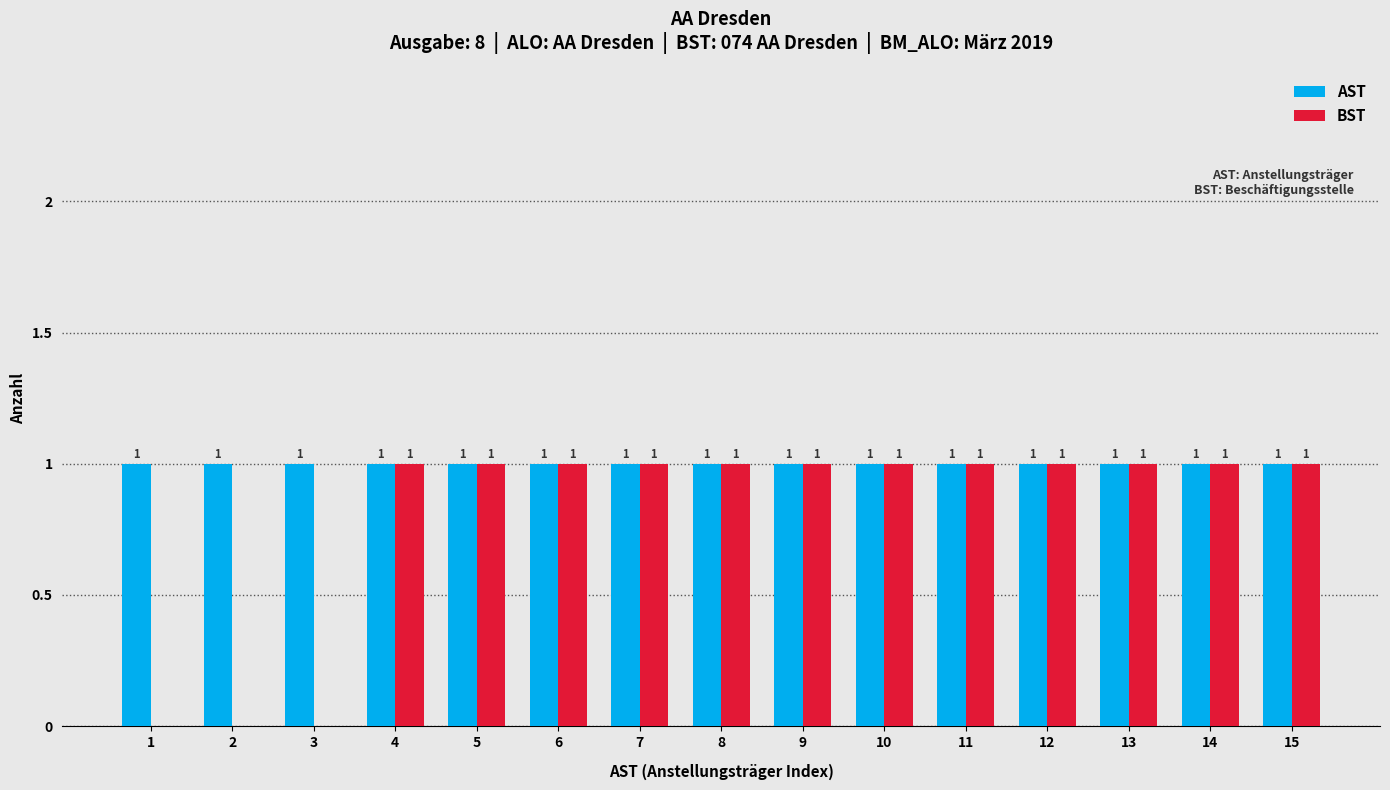

Reading right to left, transcribe all the data shown in this chart.

AST: 15=1	14=1	13=1	12=1	11=1	10=1	9=1	8=1	7=1	6=1	5=1	4=1	3=1	2=1	1=1
BST: 15=1	14=1	13=1	12=1	11=1	10=1	9=1	8=1	7=1	6=1	5=1	4=1	3=0	2=0	1=0